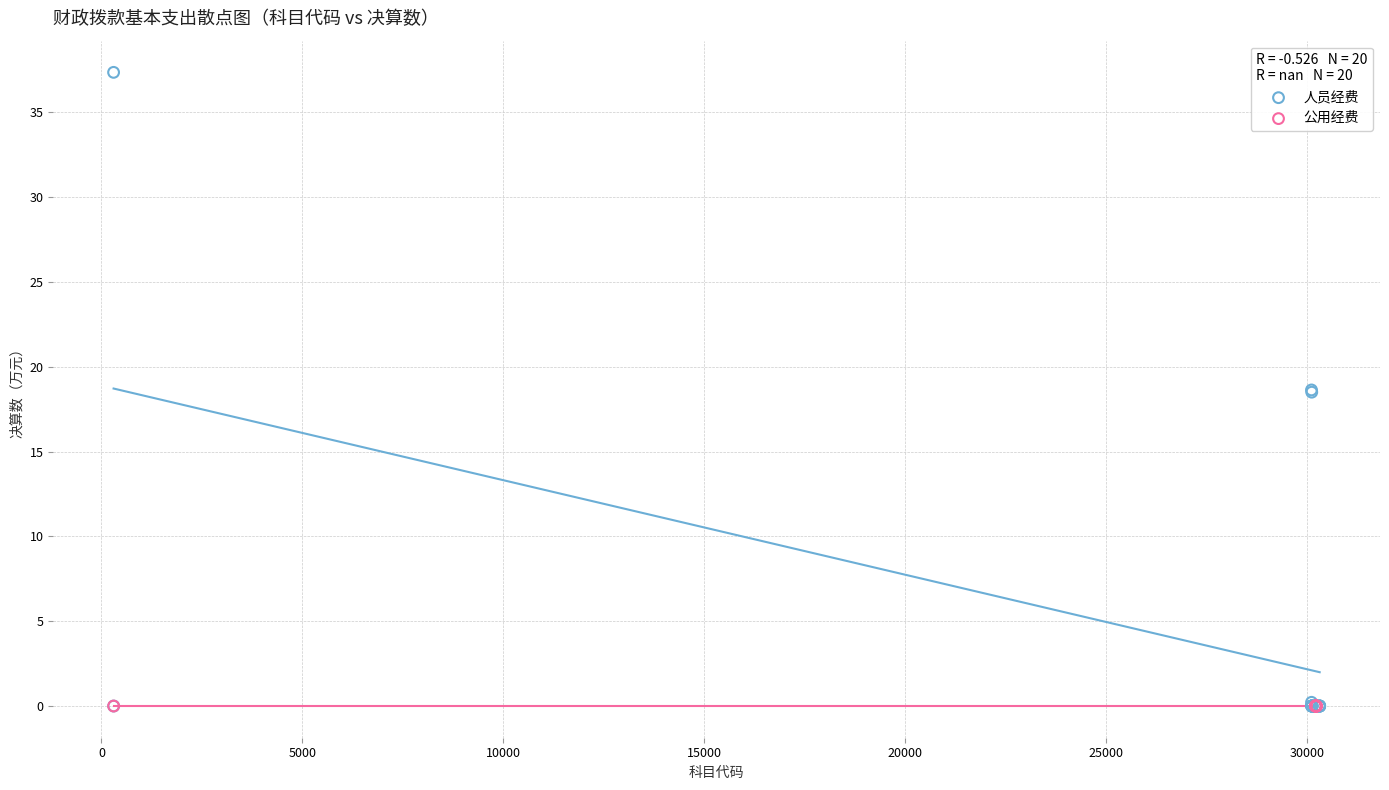

Which series reaches the maximum Y coordinate?

人员经费